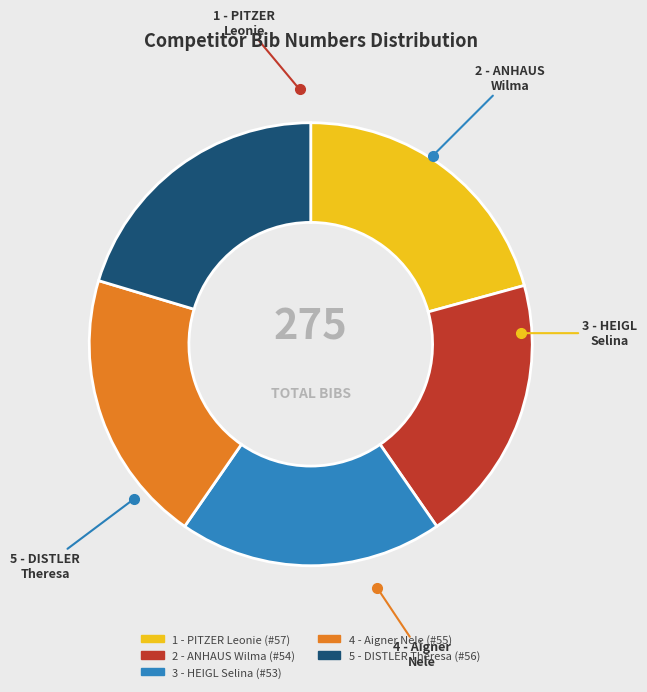

True or false: 1 - PITZER Leonie accounts for 29% of the total.

False